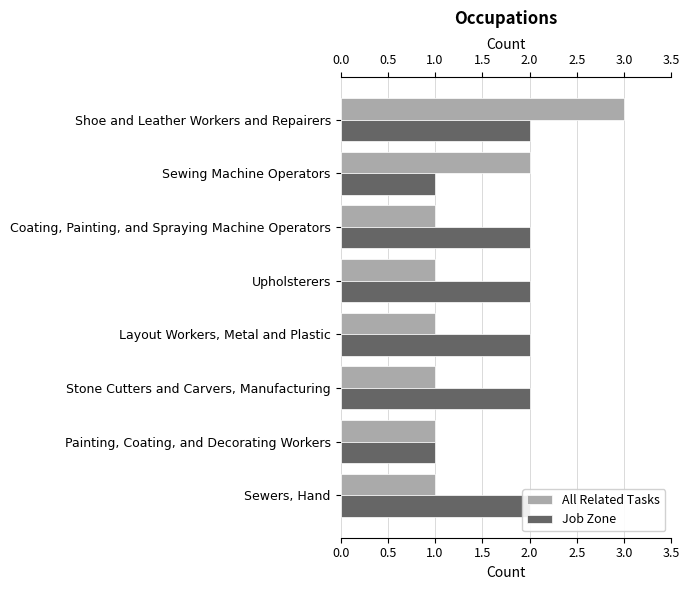

At how many categories does at least one series exceed 1?

7